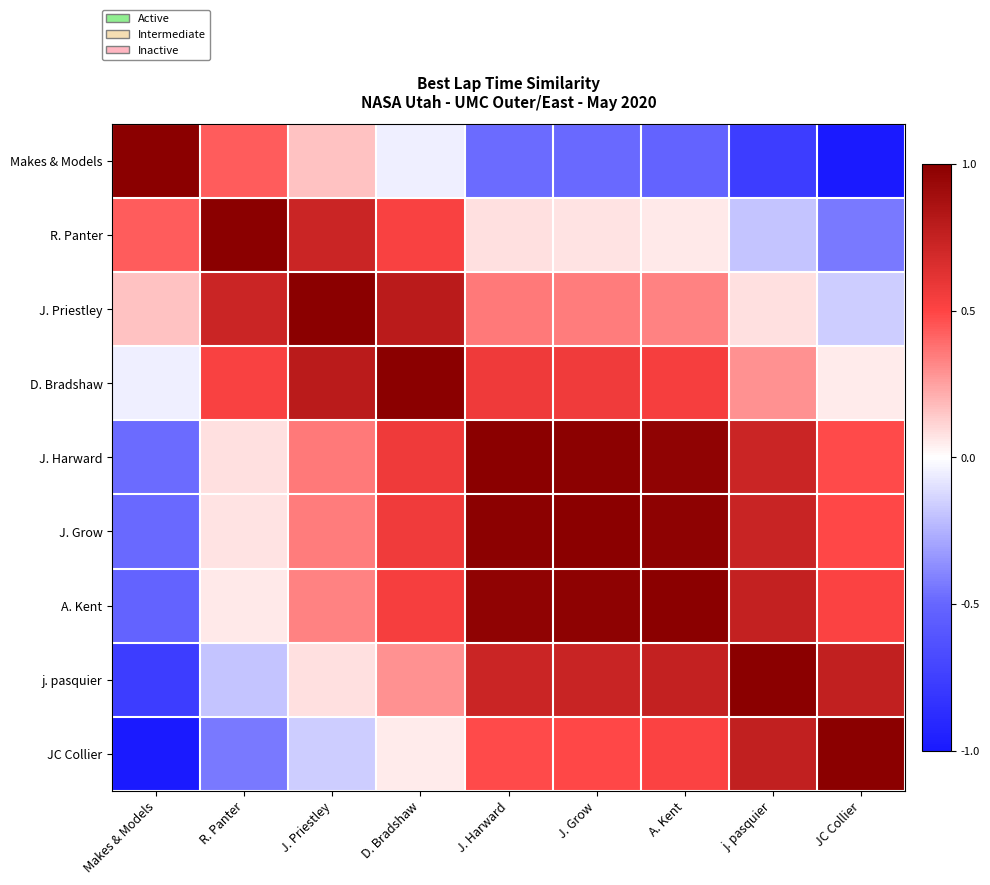

Which label corresponds to the smallest value in the chart?

JC Collier